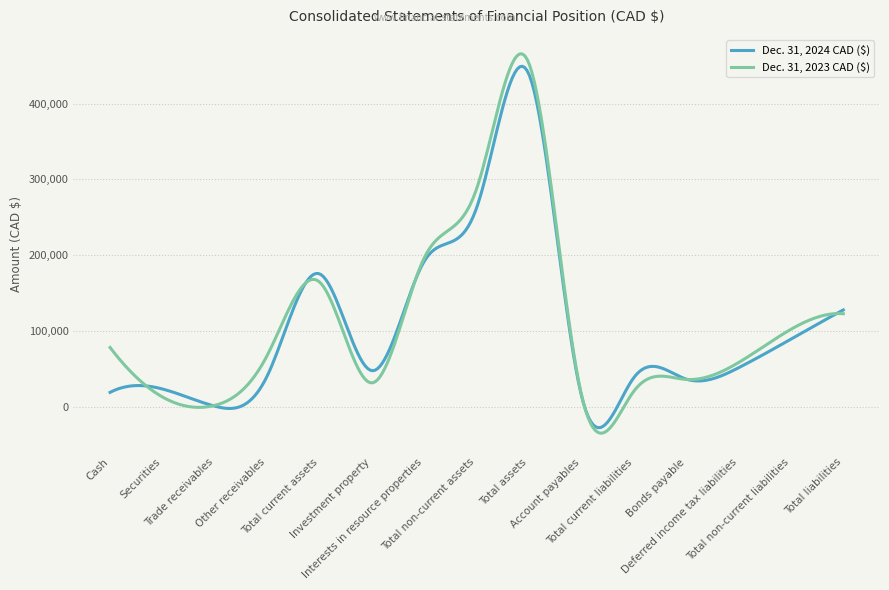

What is the highest value of the Dec. 31, 2024 CAD ($) series?

449128.3